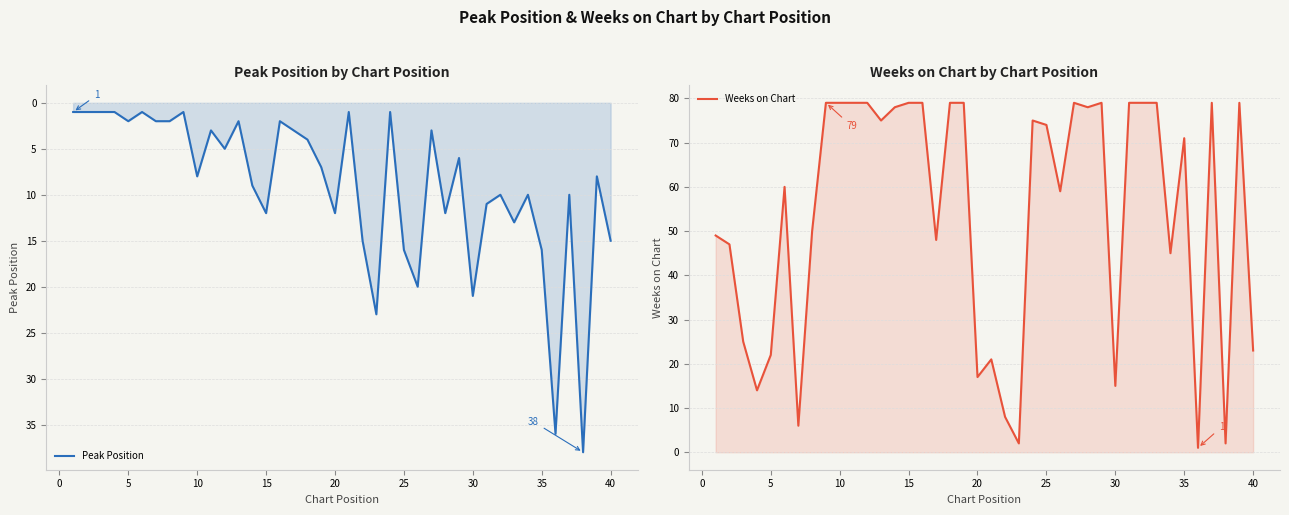

What is the difference between the second highest and second lowest values in the Weeks on Chart series?

77